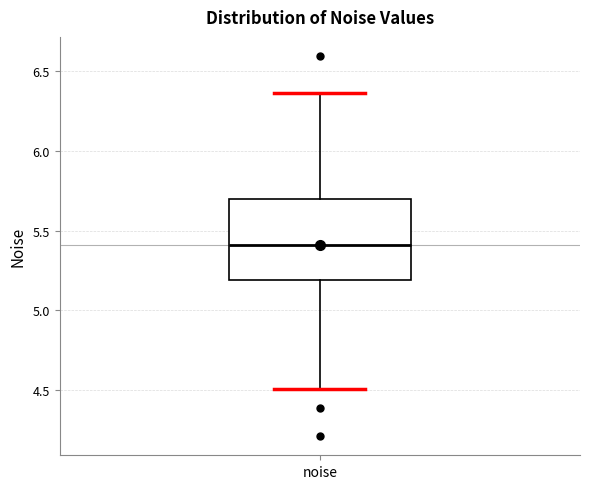

Where does the median line of the box for noise sit on the y-axis? The values are not printed on the chart, so give them approximately, as read against the axis.

5.40